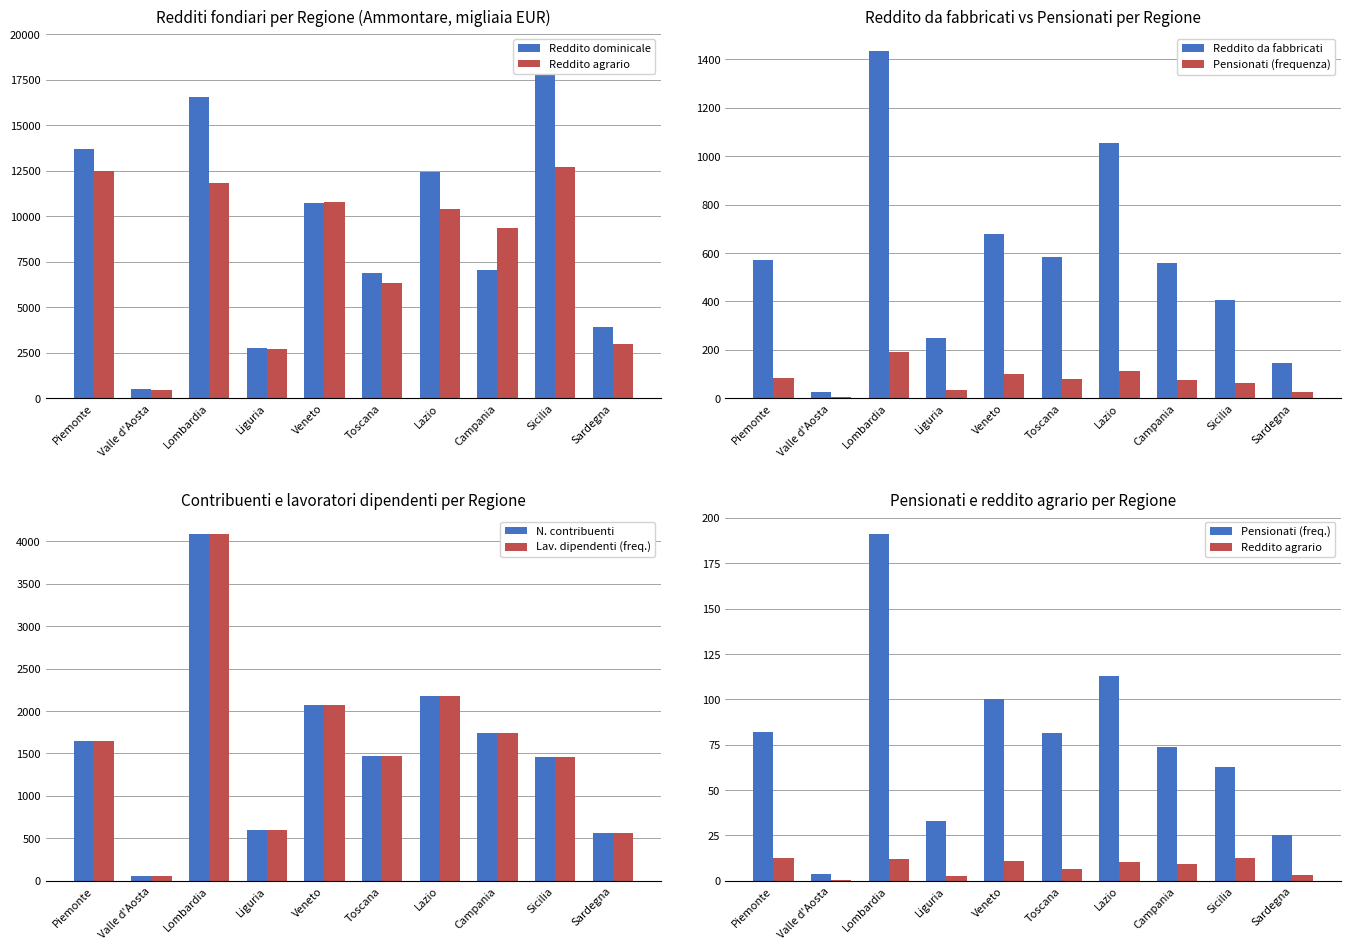

The Numero contribuenti series shows 596.6 at Liguria. True or false?

True